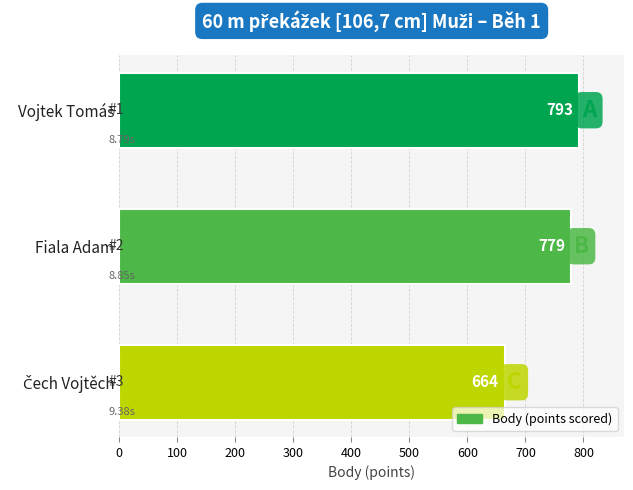

What is the sum of all values?

2236